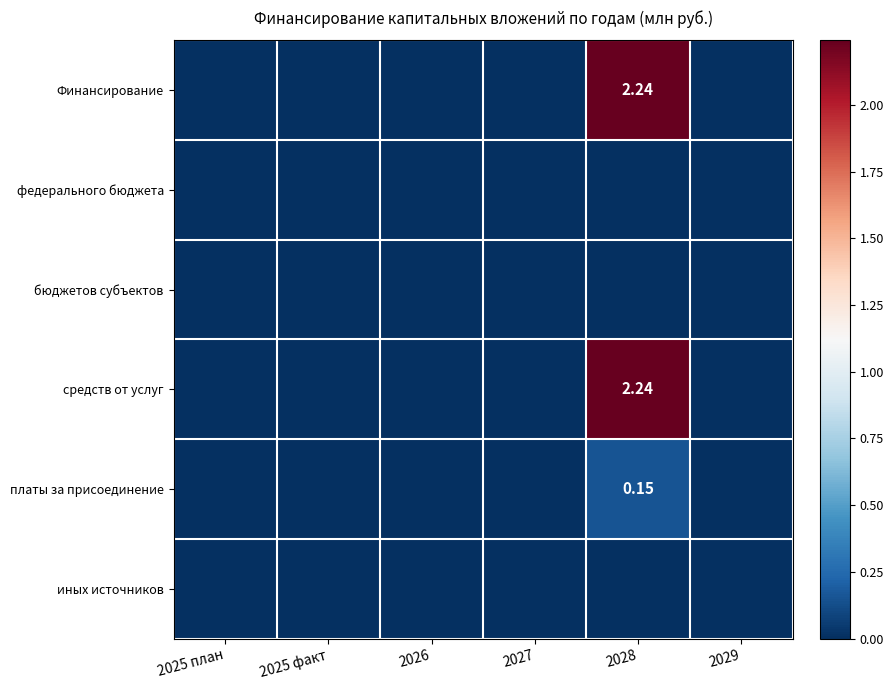

At which category is the sum across all series the highest?

2028